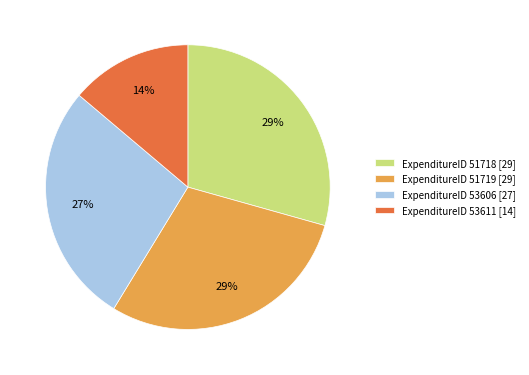

To the nearest percent, what portion does ExpenditureID 51719 [29] represent?

29%